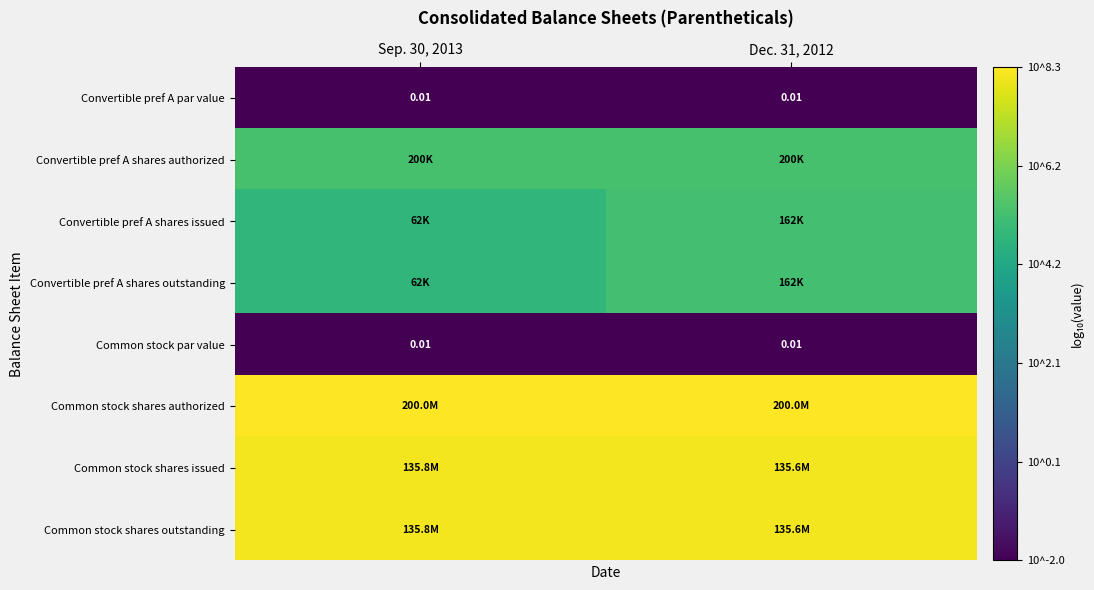

At how many categories does at least one series exceed 5?

2